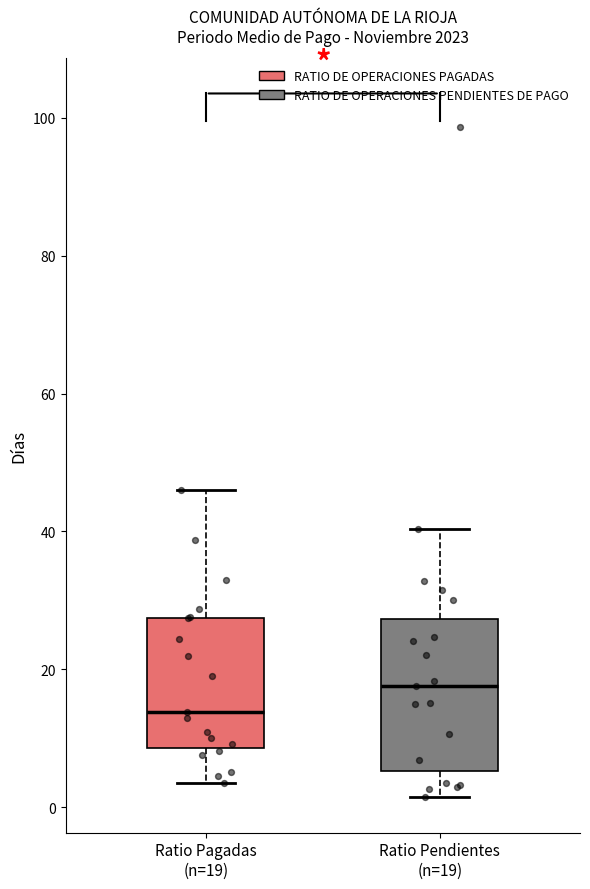

Reading left to right, transcribe this box plot: for each box, give where its median line is, the range the box spans, and where its two whiskers end, as read against the y-axis. The values are not printed on the chart, so give them approximately, as read against the axis.

Ratio Pagadas (n=19): median 14, box 8 to 28, whiskers 4 to 46
Ratio Pendientes (n=19): median 18, box 6 to 28, whiskers 2 to 40